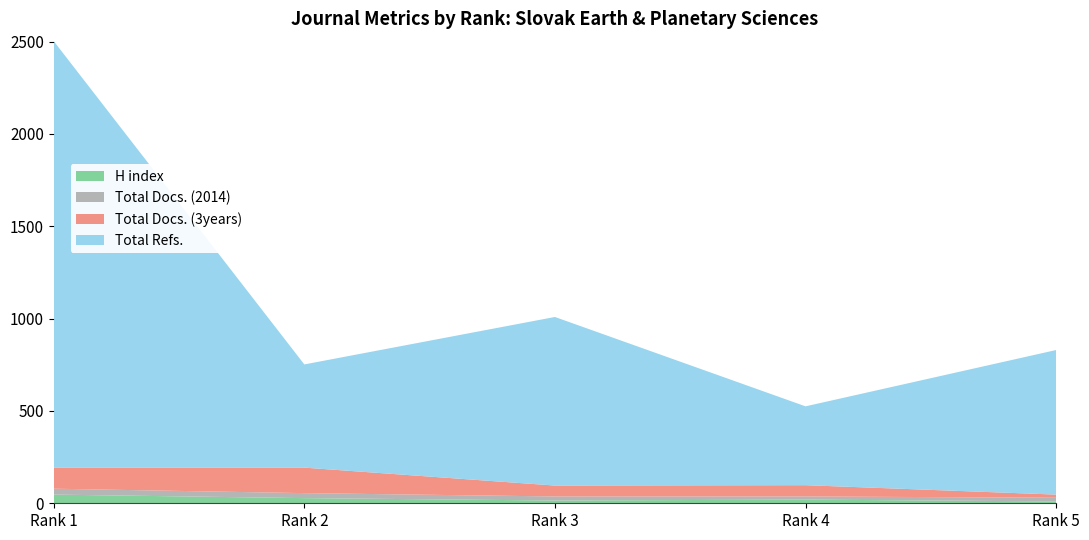

Reading right to left, list all the values displayed in this chart.

H index: Rank 5=10	Rank 4=20	Rank 3=15	Rank 2=28	Rank 1=47
Total Docs. (2014): Rank 5=20	Rank 4=17	Rank 3=22	Rank 2=27	Rank 1=32
Total Docs. (3years): Rank 5=17	Rank 4=61	Rank 3=59	Rank 2=138	Rank 1=114
Total Refs.: Rank 5=783	Rank 4=427	Rank 3=913	Rank 2=559	Rank 1=2310